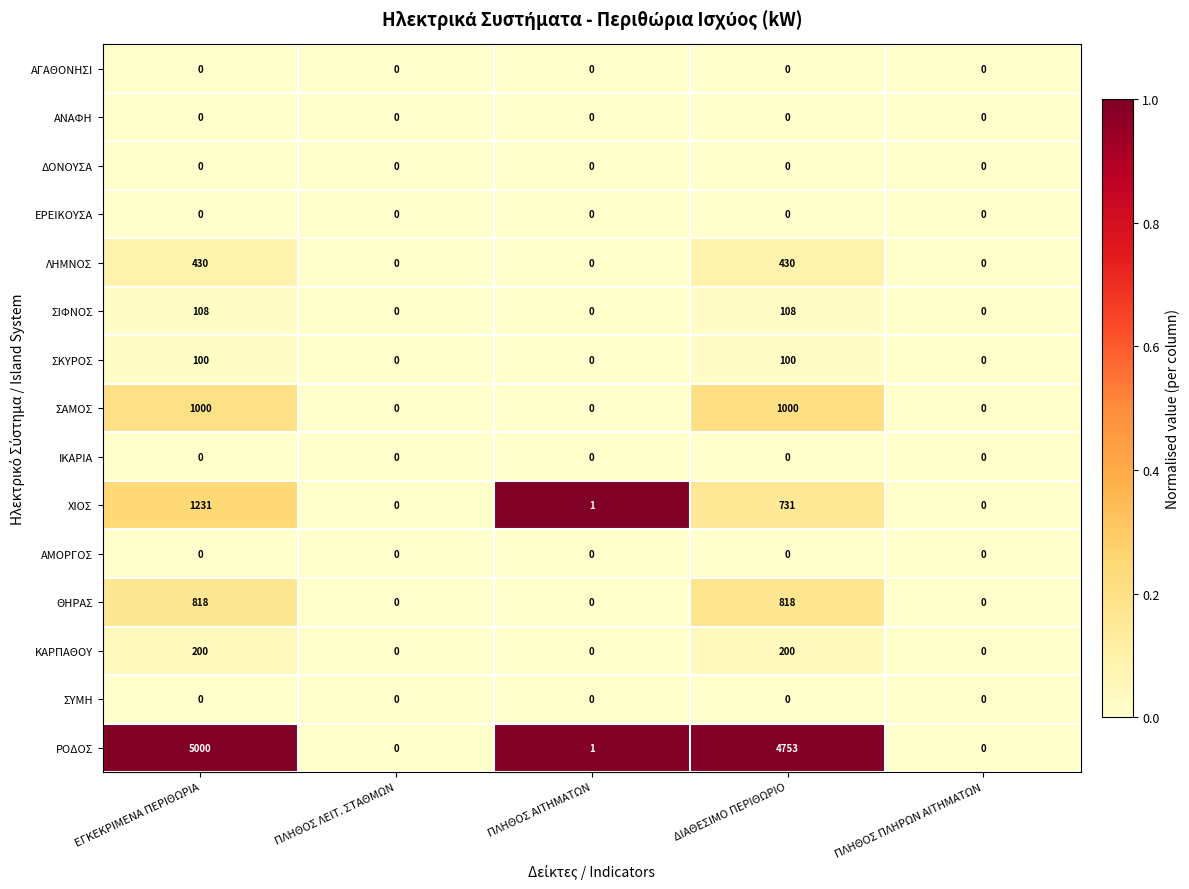

Count the number of categories in the chart.

5